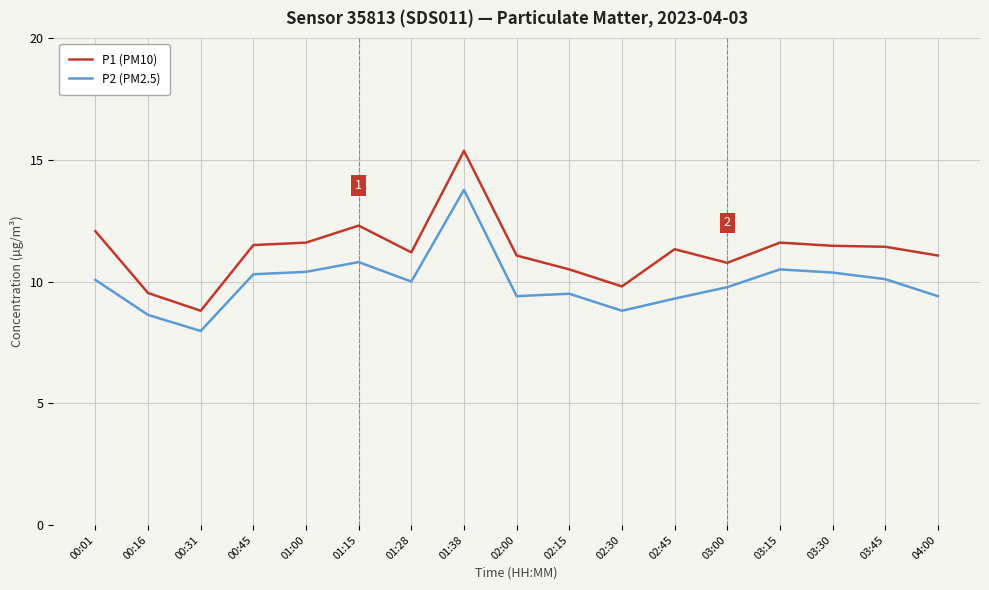

Rank the series by their average value, from highest to lowest.

P1 (PM10), P2 (PM2.5)